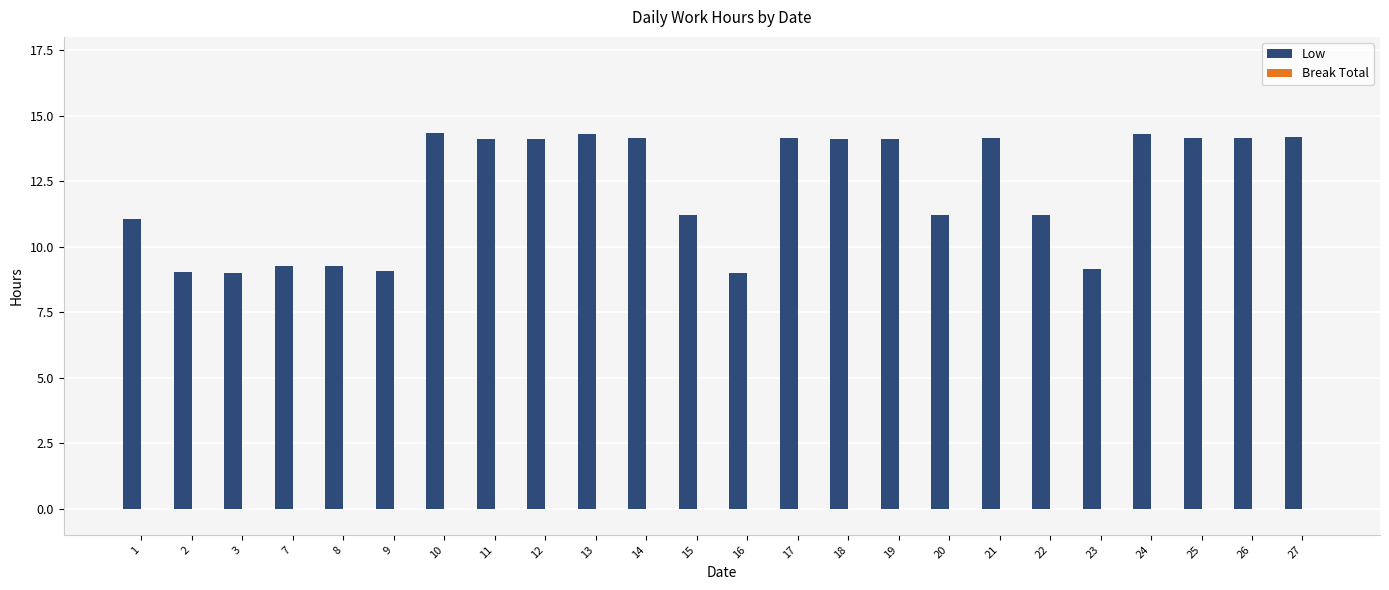

What is the value of the 17th bar from the left?

11.2